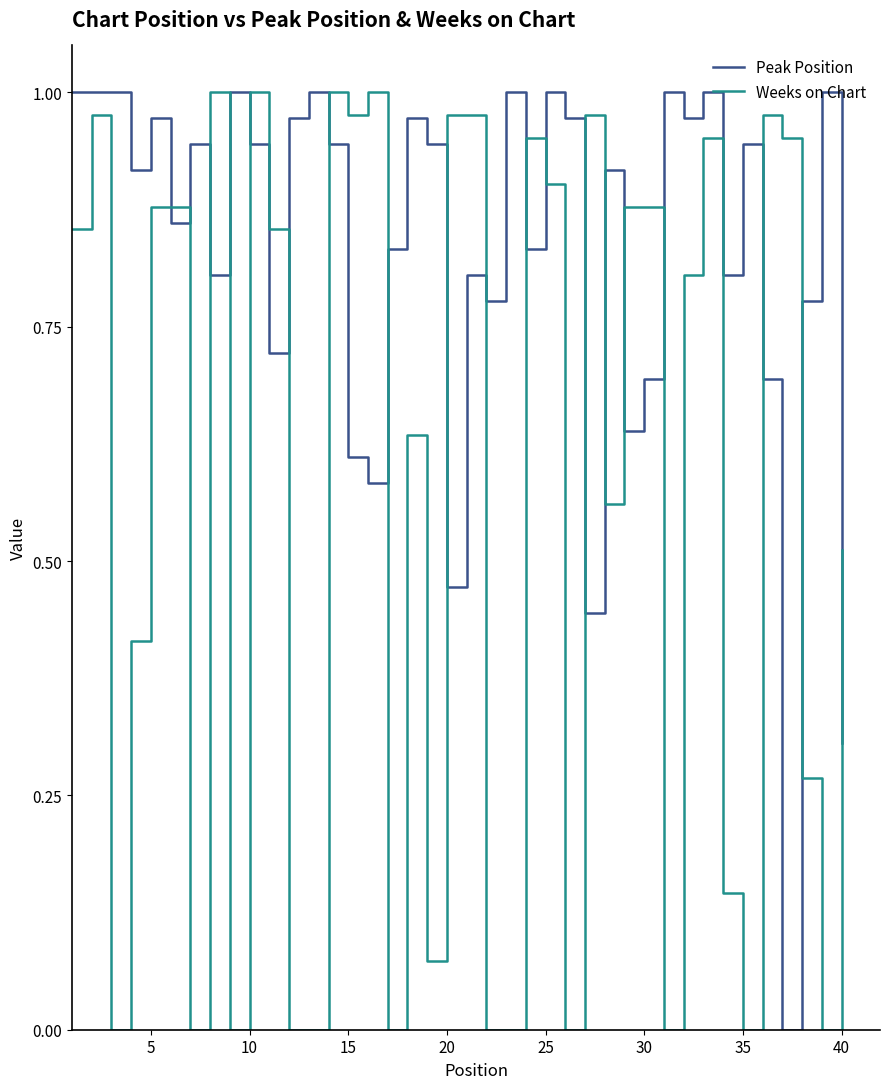

List the series in order of their overall mean, highest first.

Peak Position, Weeks on Chart